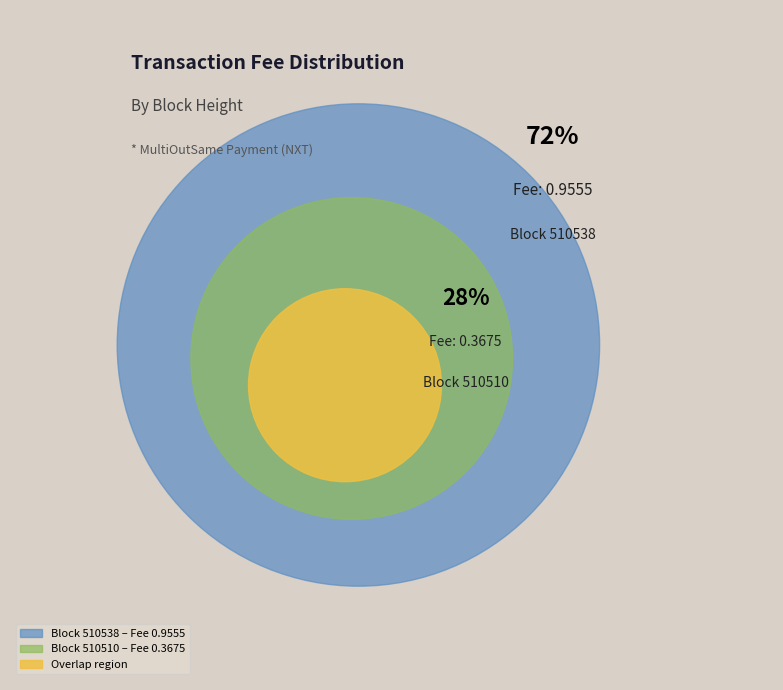

To the nearest percent, what portion does 510510 represent?

28%